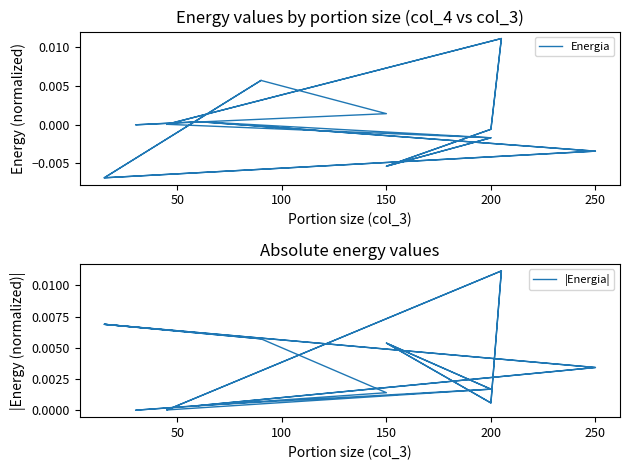

Is the value of |Energia| at 14 greater than the value of Energia at 250?

Yes